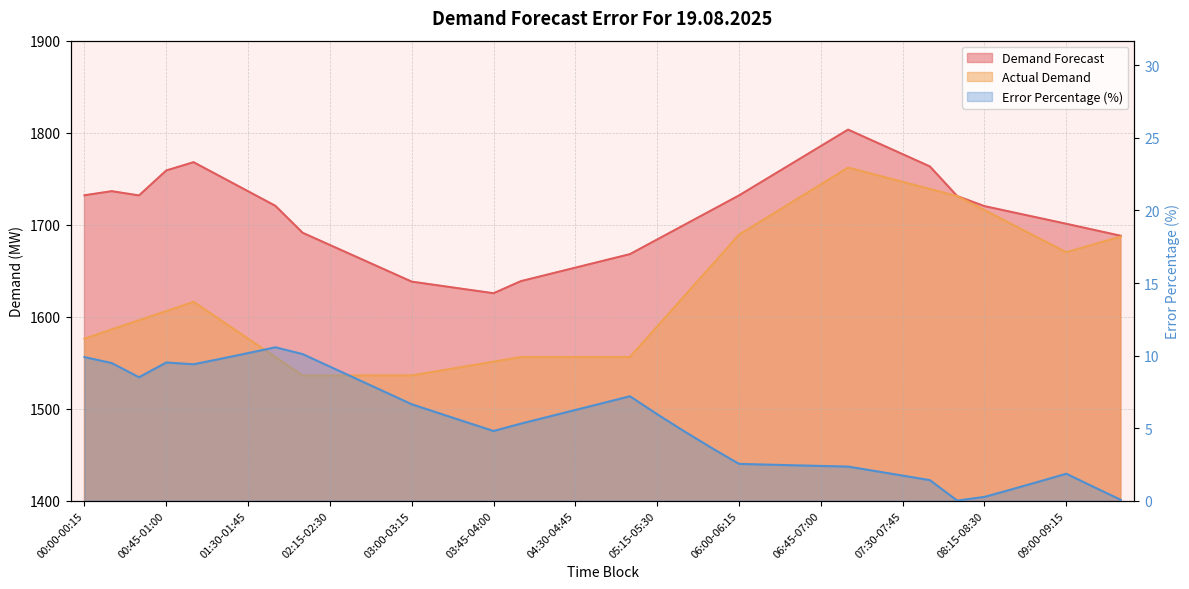

Which series has the largest range (max minus min)?

Actual Demand